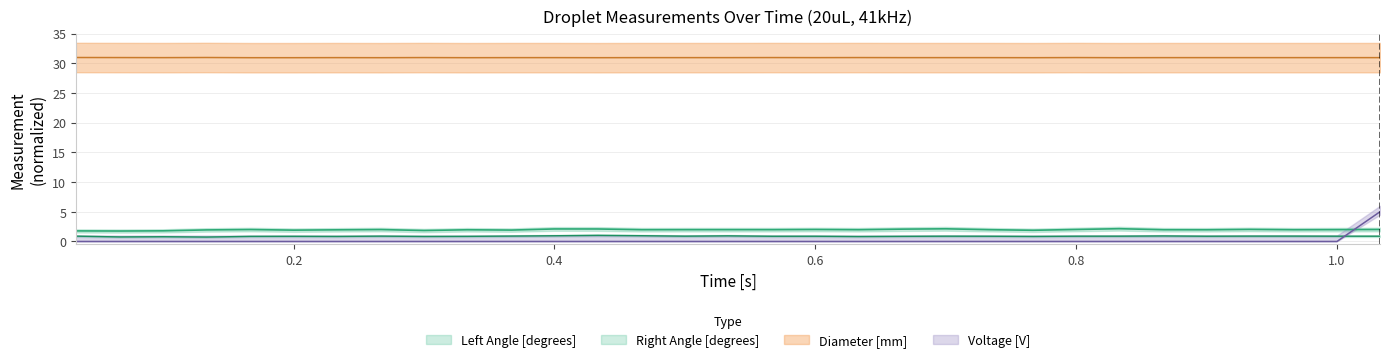

What is the approximate value of right_angle at left_angle?

0.8